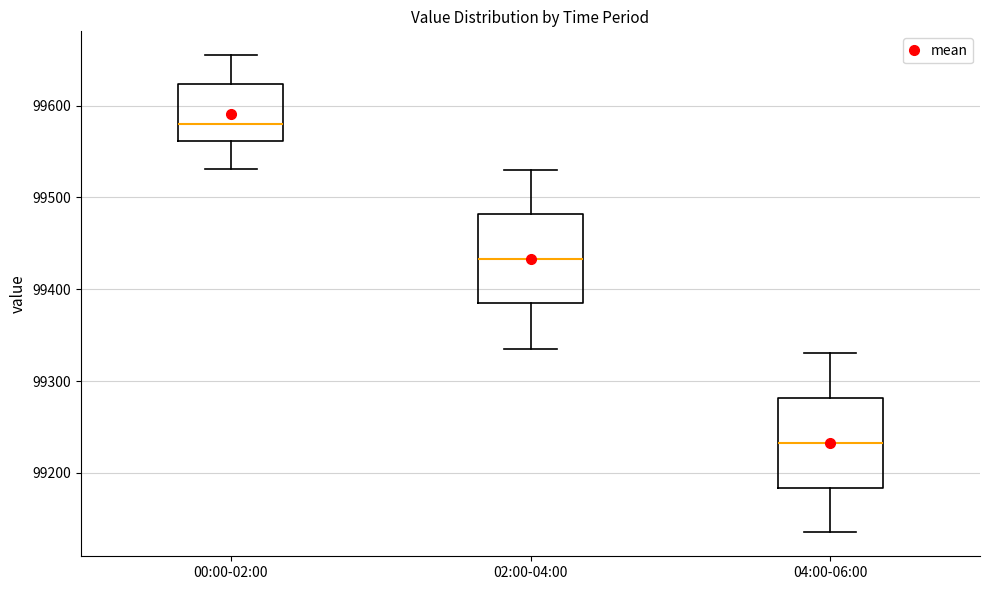

Reading left to right, read every box against the y-axis: the position of its median line, the range the box covers, and the ends of its whiskers. The values are not printed on the chart, so give them approximately, as read against the axis.

00:00-02:00: median 99580, box 99560 to 99620, whiskers 99530 to 99660
02:00-04:00: median 99430, box 99380 to 99480, whiskers 99340 to 99530
04:00-06:00: median 99230, box 99180 to 99280, whiskers 99140 to 99330